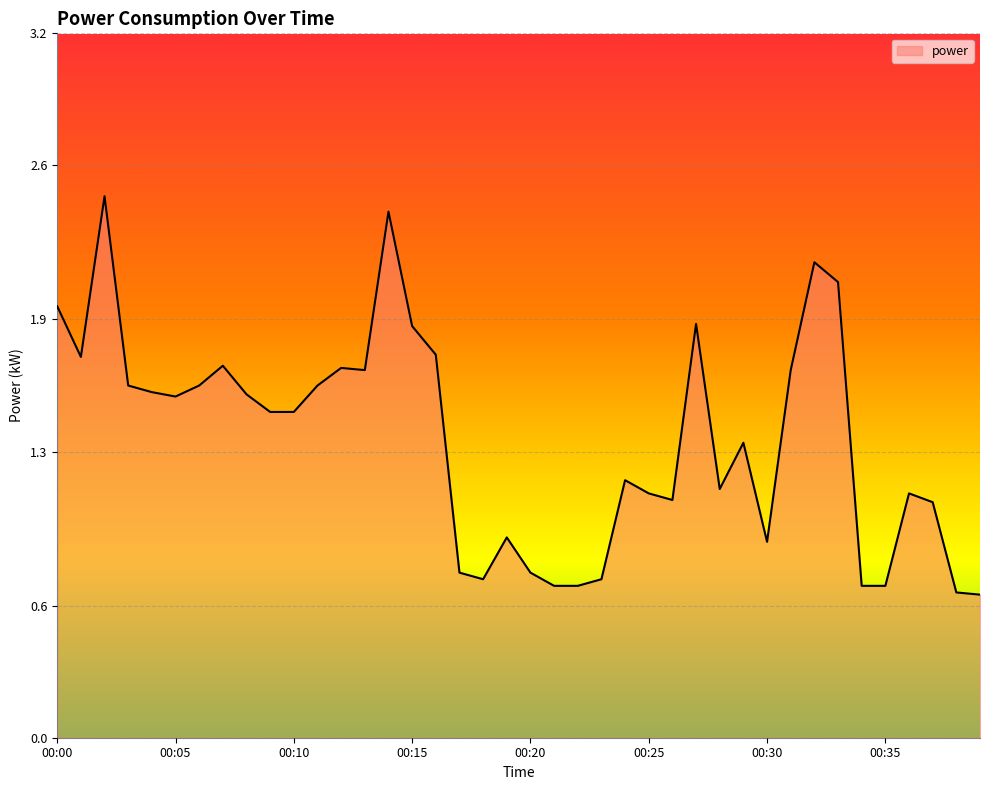

Does the chart have visible grid lines?

Yes